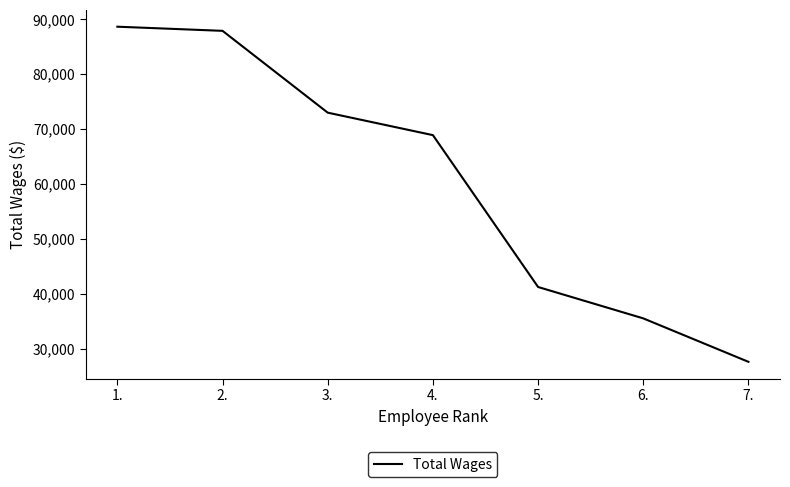

How many lines are shown in the chart?

1